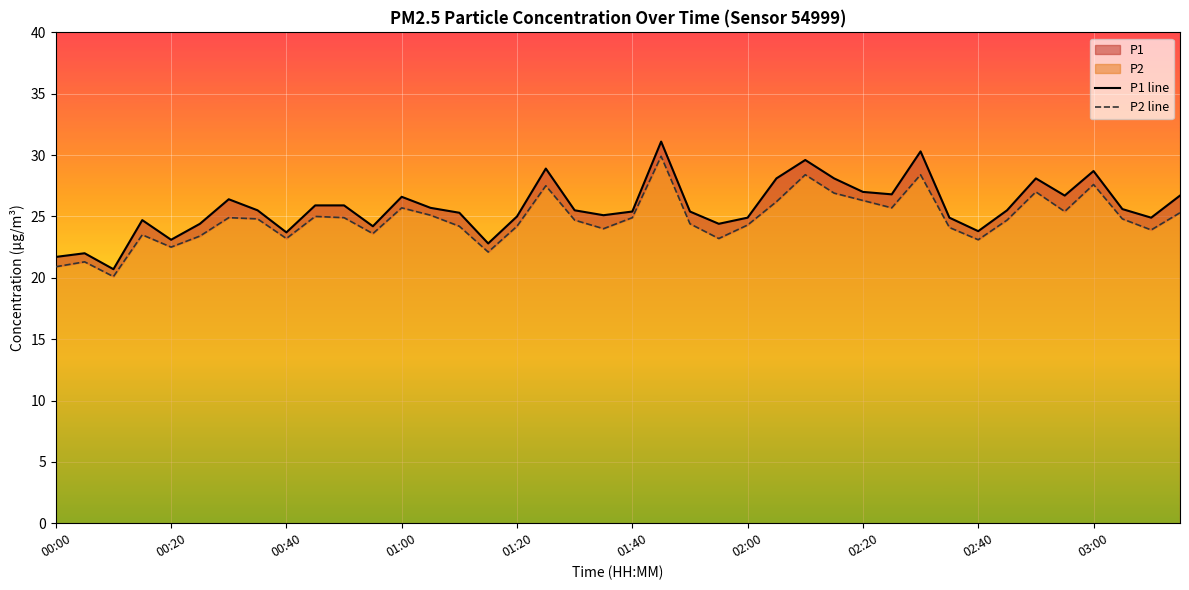

True or false: P2 line and P1 line intersect in this chart.

False